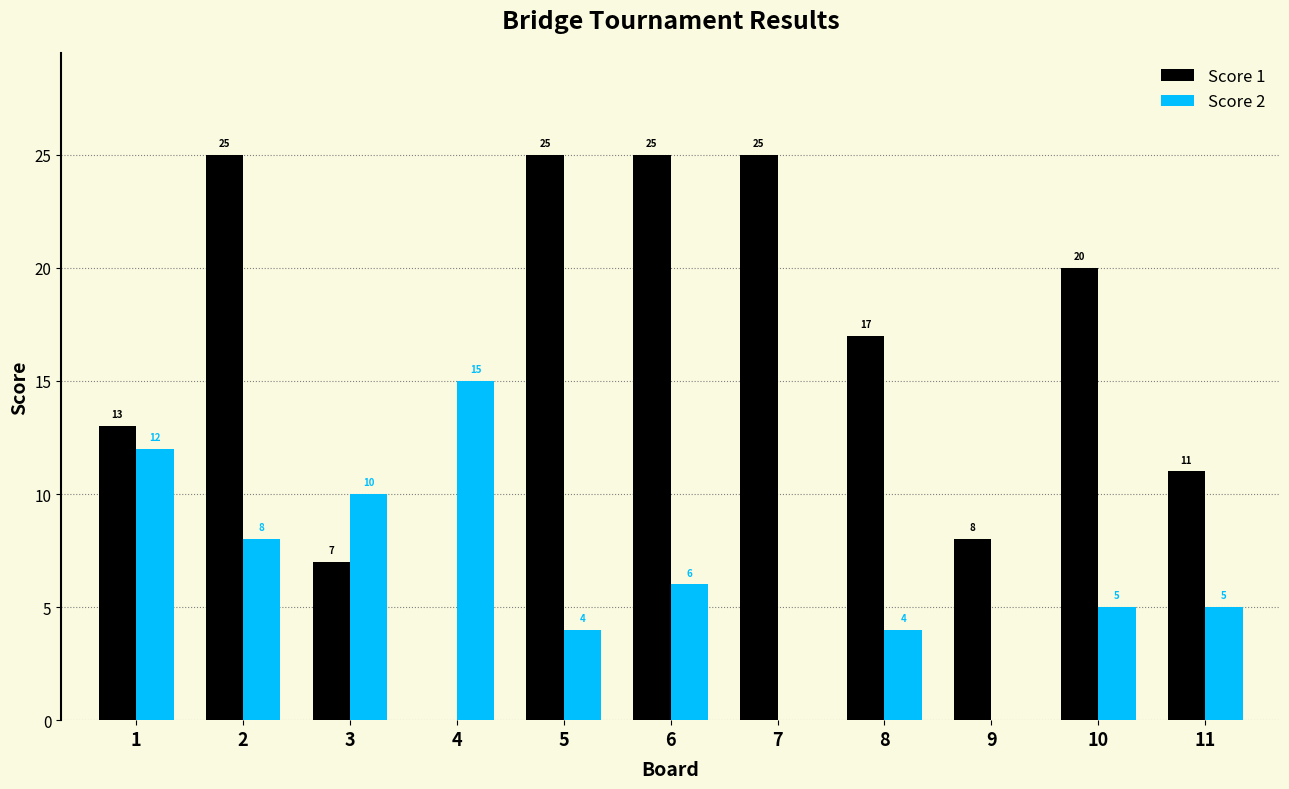

How many groups of bars are there?

11